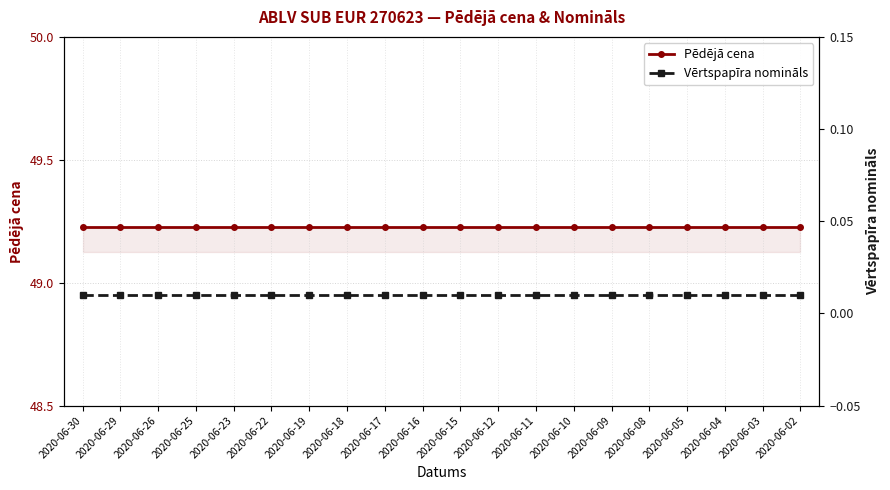

Which series has the largest total across all categories?

Pēdējā cena